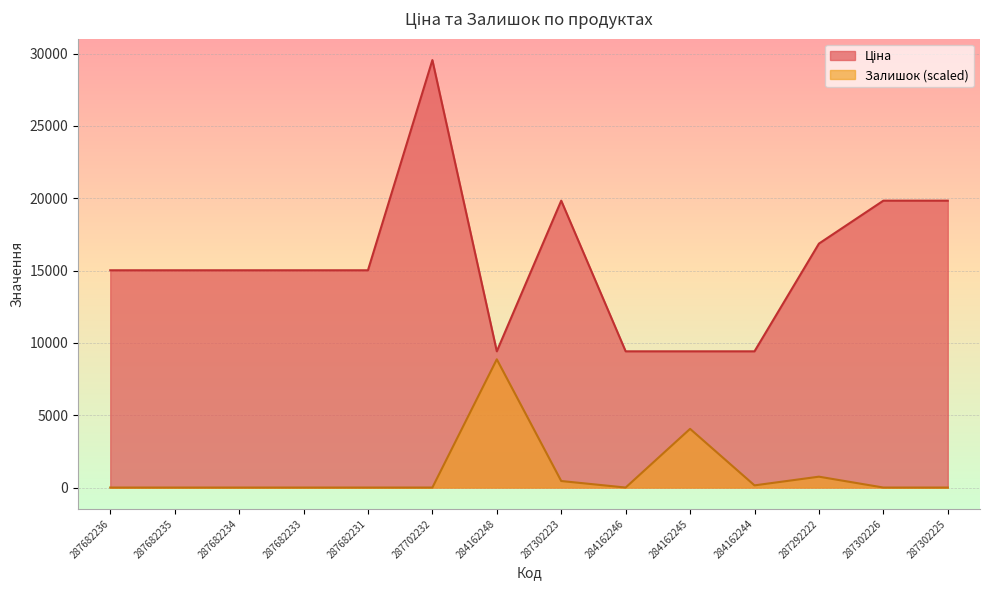

Is it true that Ціна equals 15019.2 at 287682236?

True